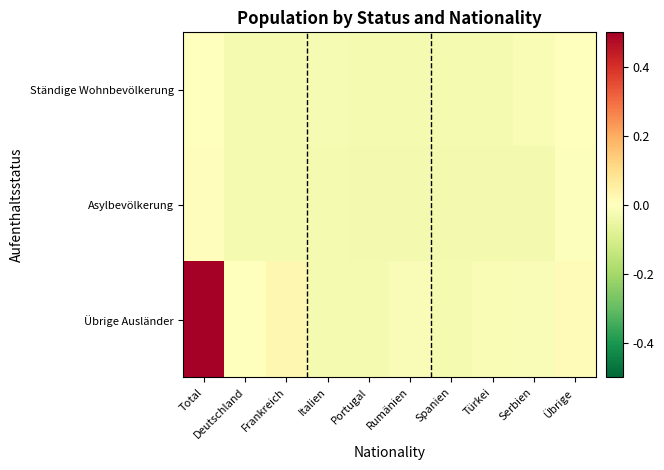

What is the total value across all series at Türkei?

-0.1